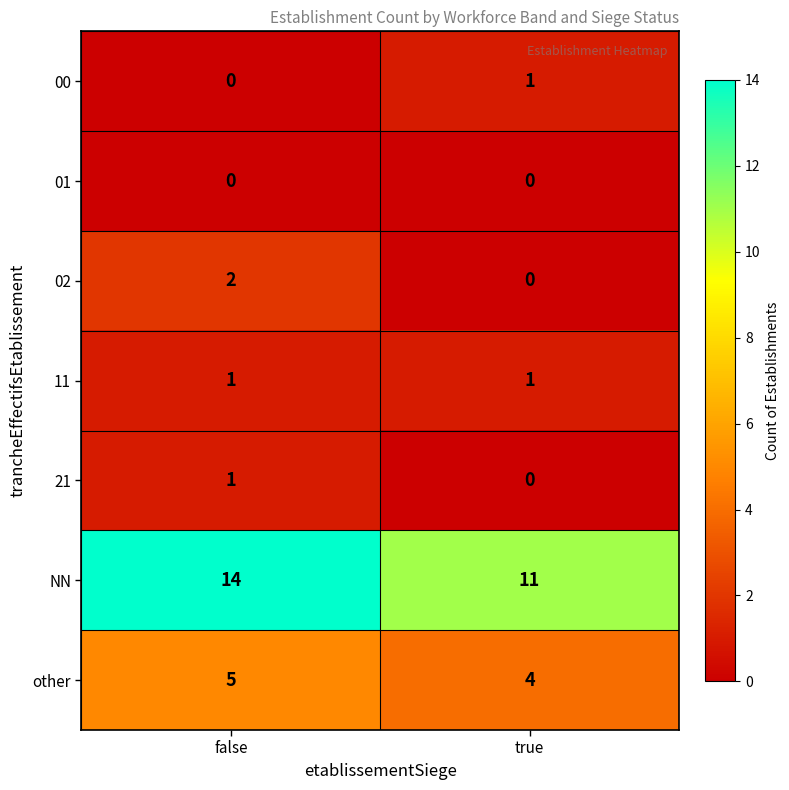

Which series changed the most between false and true?

NN